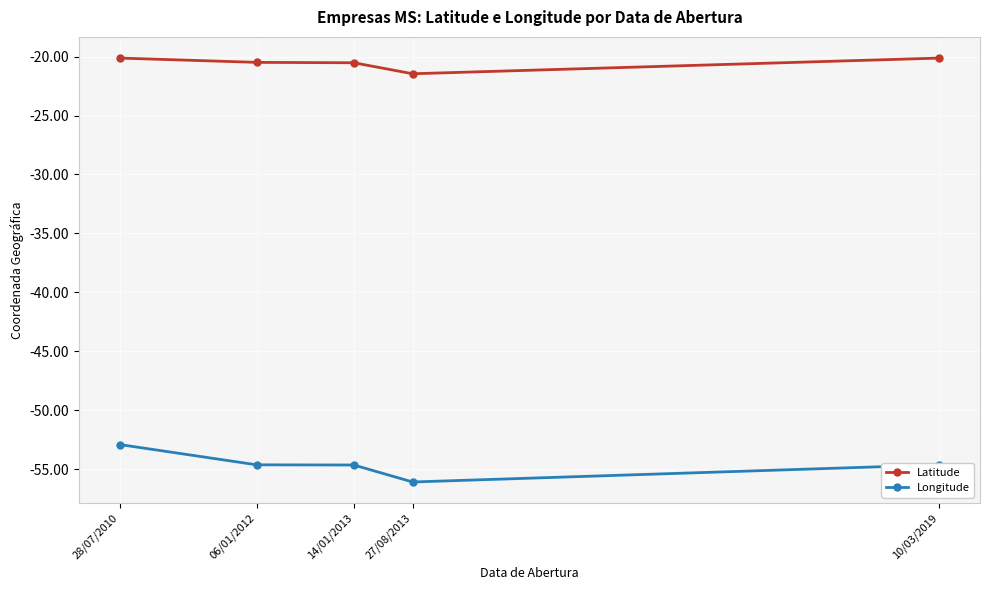

True or false: Latitude has more than 2 points higher than both neighbors.

False